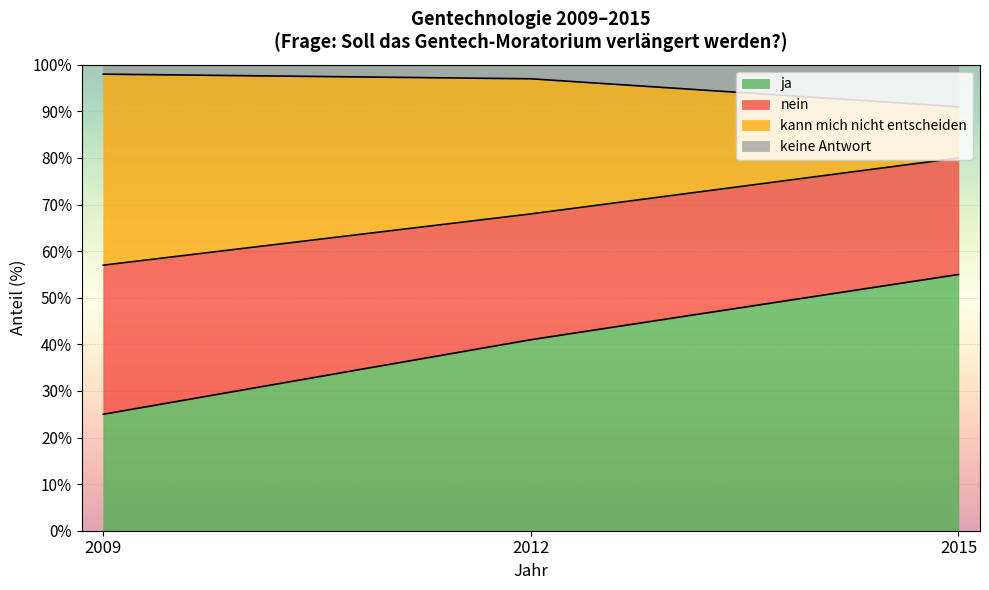

How many lines are shown in the chart?

4